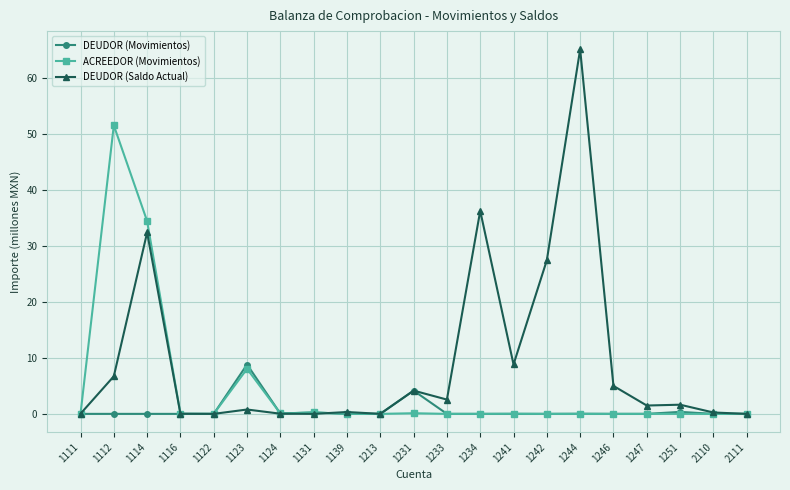

What is the difference between the maximum and minimum values in the ACREEDOR (Movimientos) series?

51.5